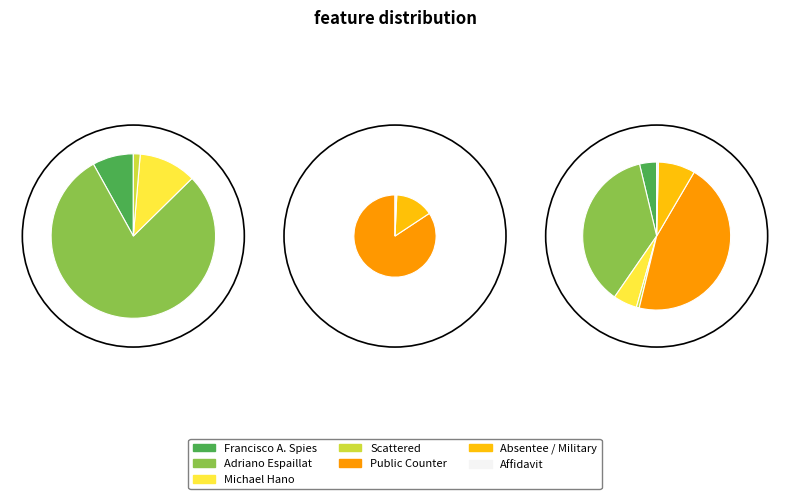

To the nearest percent, what is the difference between the Affidavit and Michael Hano slice percentages?

5%